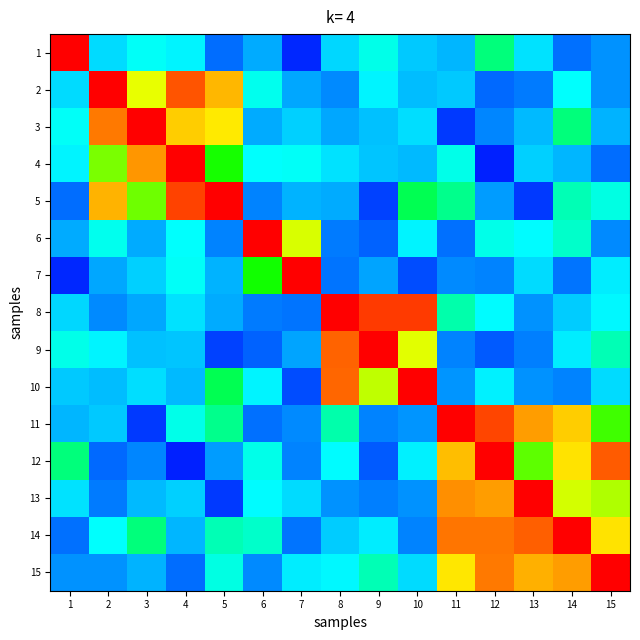

What is the difference between the highest and lowest values at 6?

0.8